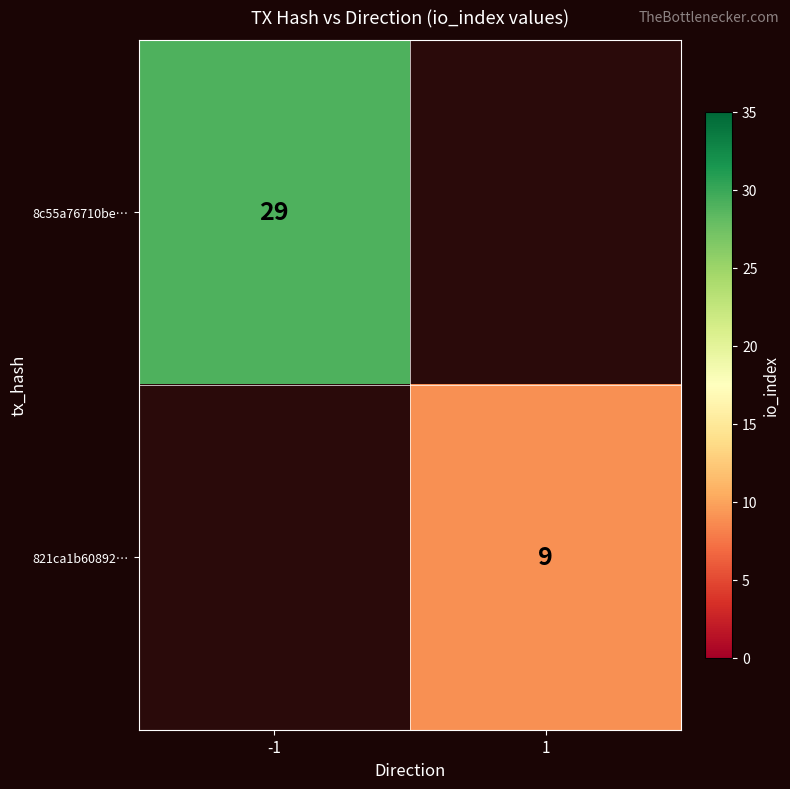

True or false: 8c55a76710be… has a value of 46 at -1.

False